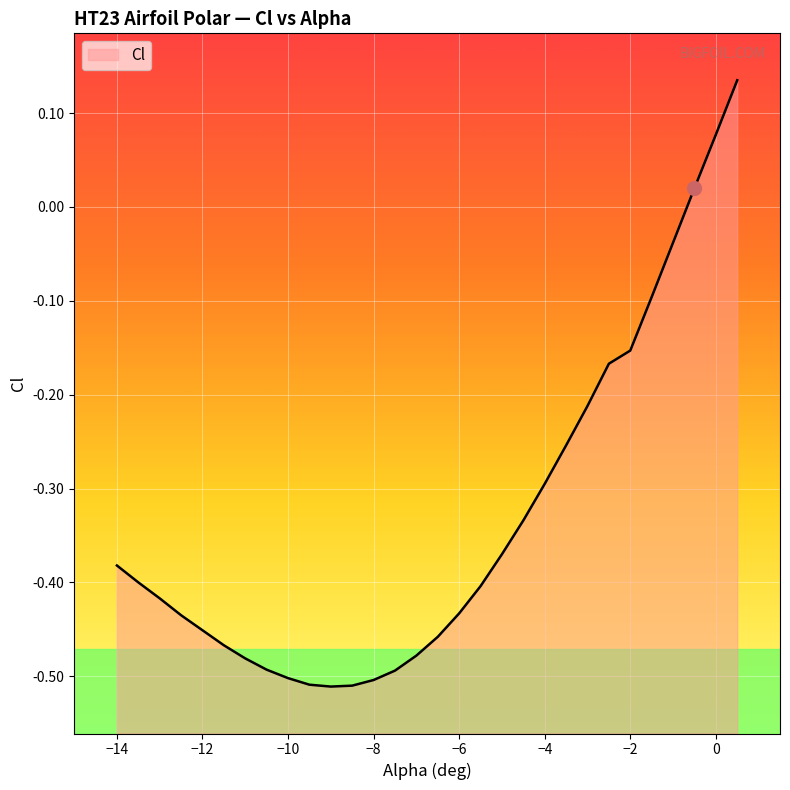

What is the maximum value shown in the chart?

0.1